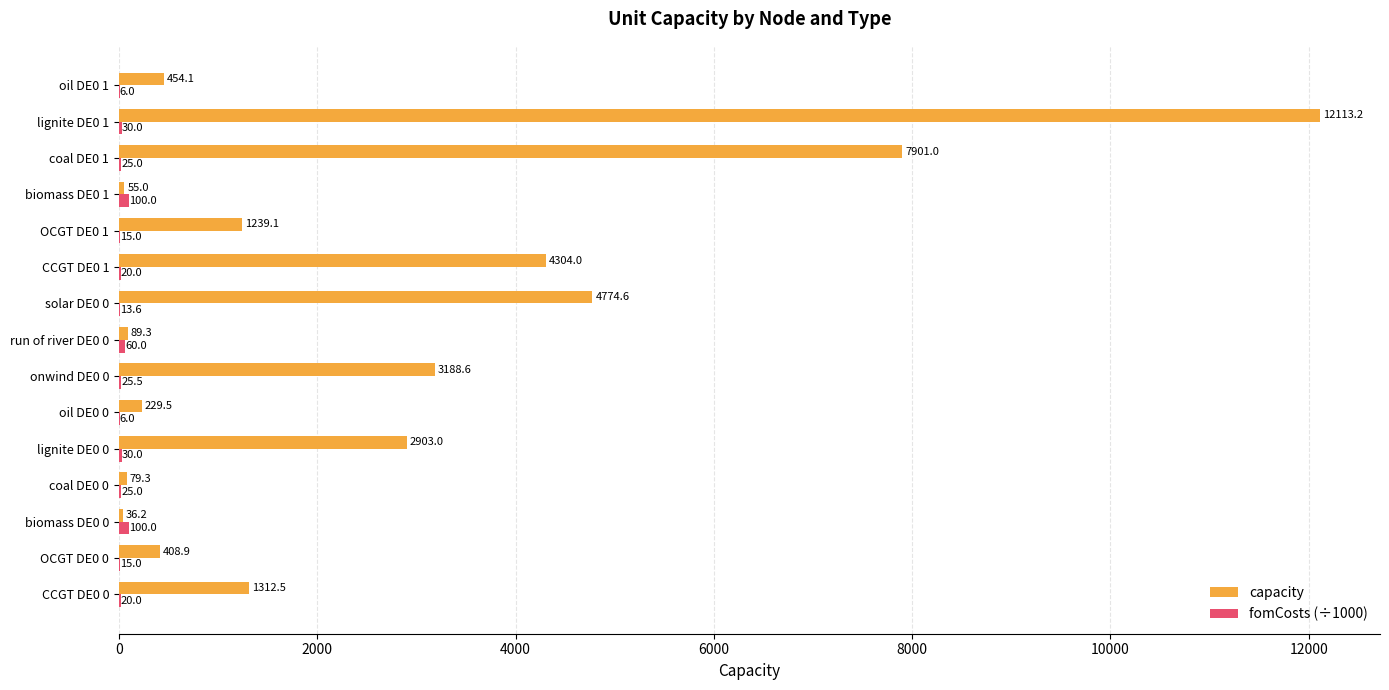

What is the greatest value displayed?

12113.2